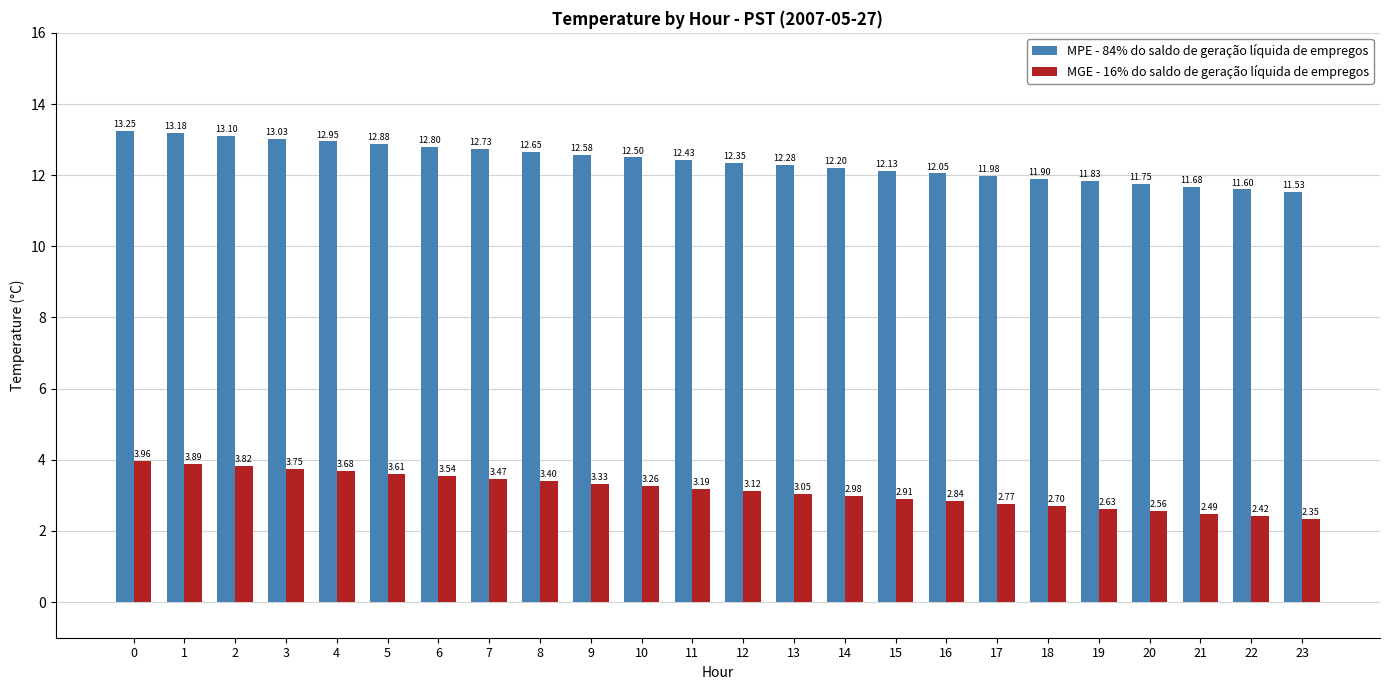

Between 12 and 18, which series saw the biggest shift?

MPE - 84% do saldo de geração líquida de empregos